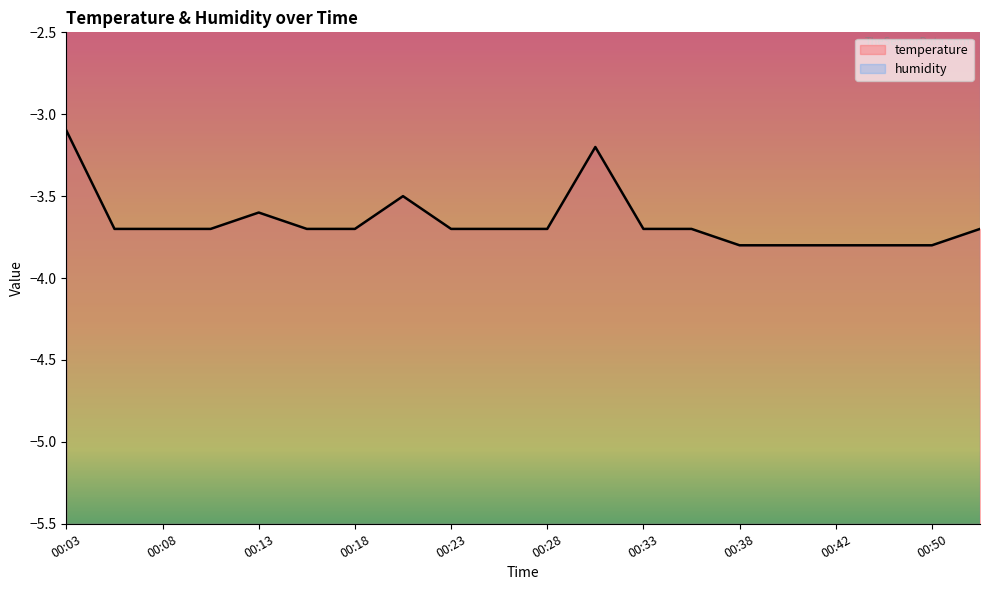

Which has a higher value, 00:18 or 00:33?

00:18